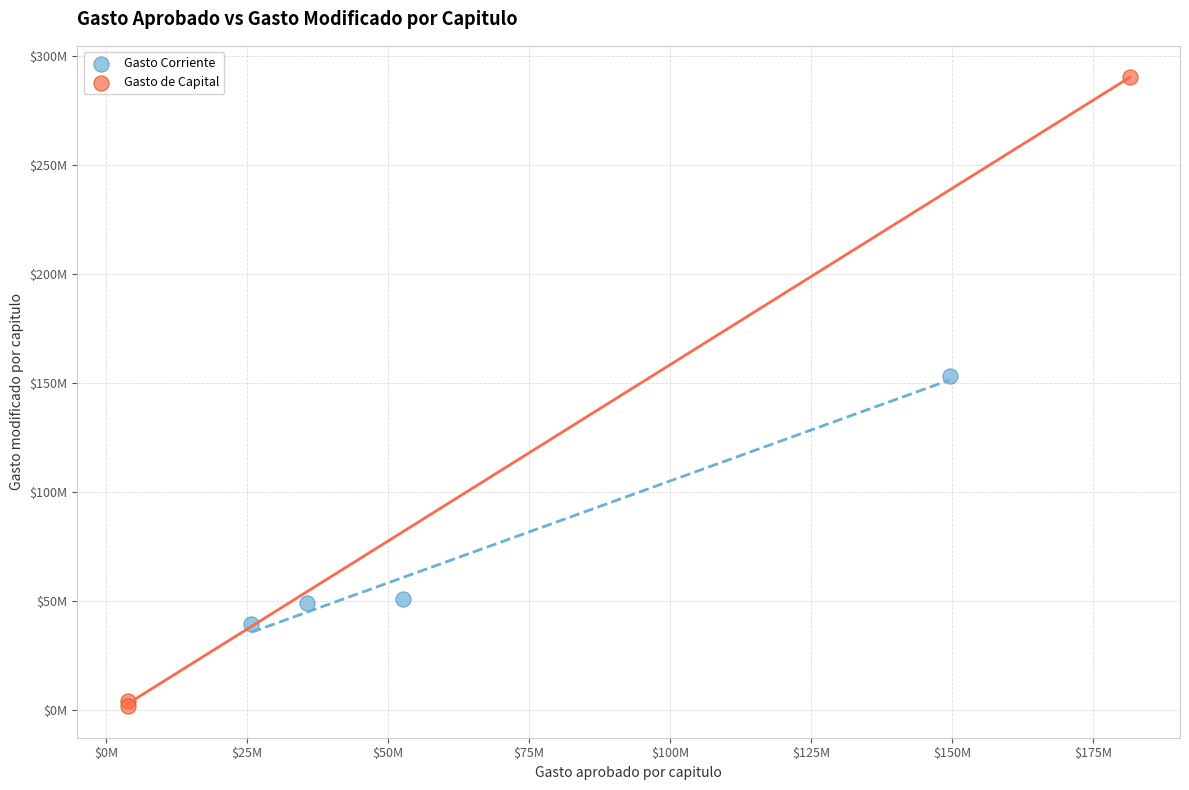

What are all the series names shown in the legend?

Gasto Corriente, Gasto de Capital